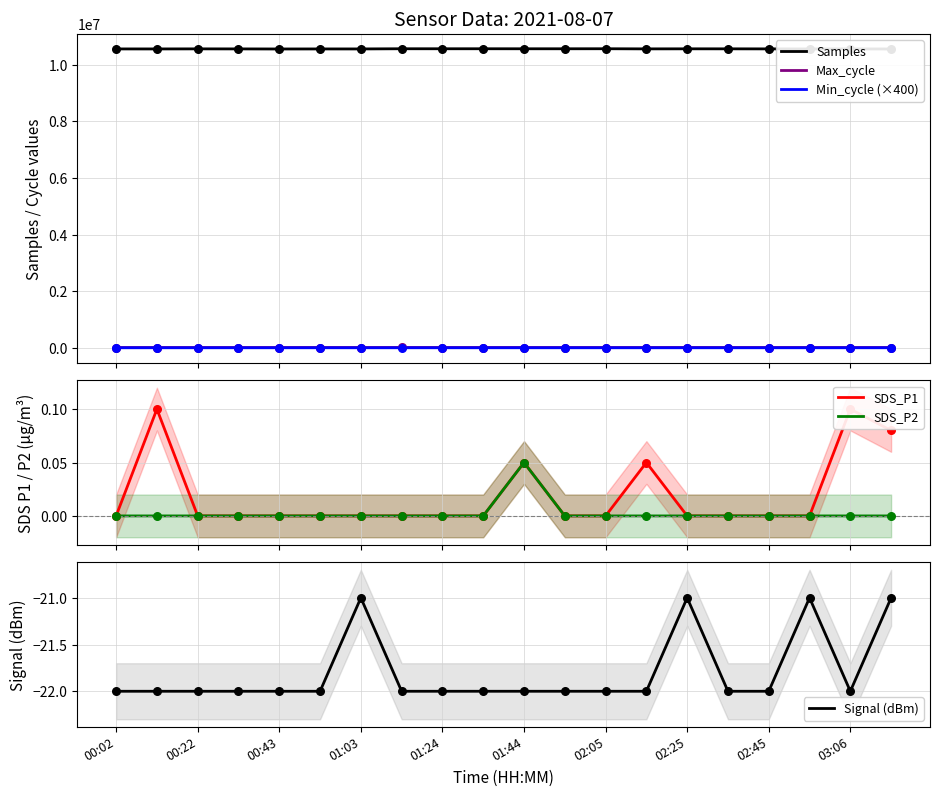

What are all the series names shown in the legend?

Samples, Max_cycle, Min_cycle (×400), SDS_P1, SDS_P2, Signal (dBm)